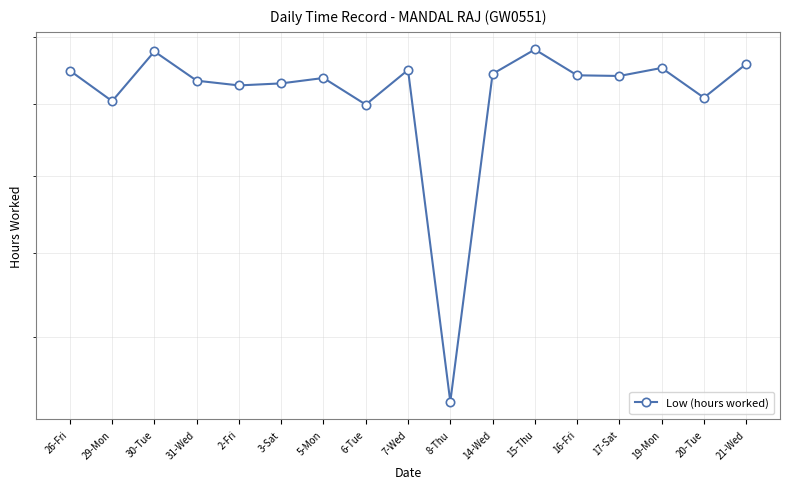

True or false: the data shows 5.1 at 8-Thu.

False